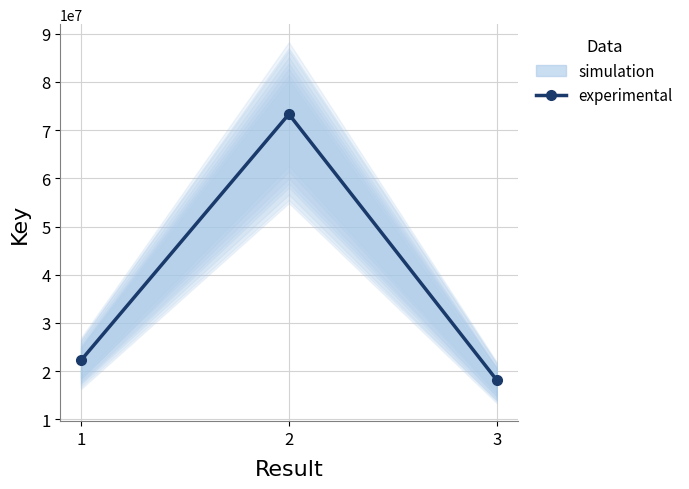

Reading right to left, transcribe all the data shown in this chart.

3=18158563	2=73299563	1=22254983